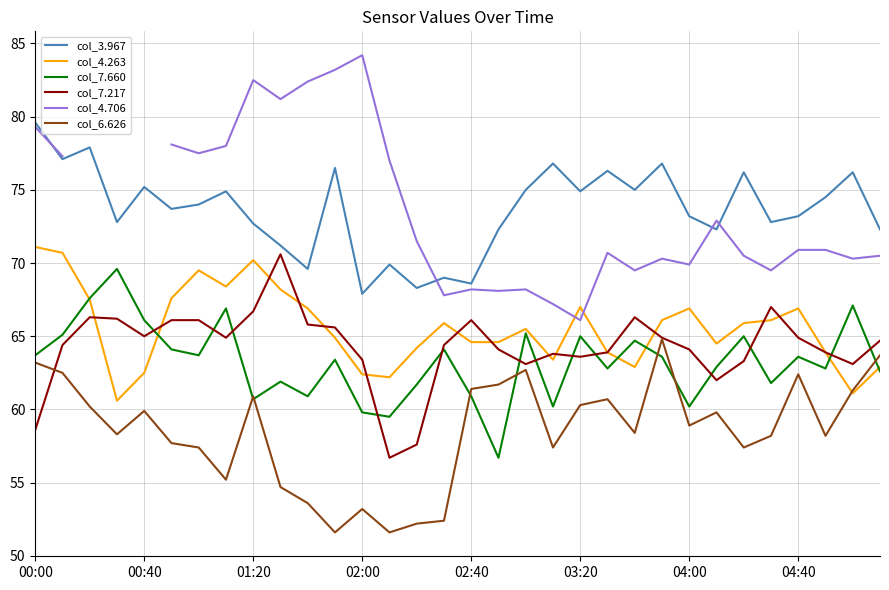

What value does the col_3.967 series have at 31?

72.3